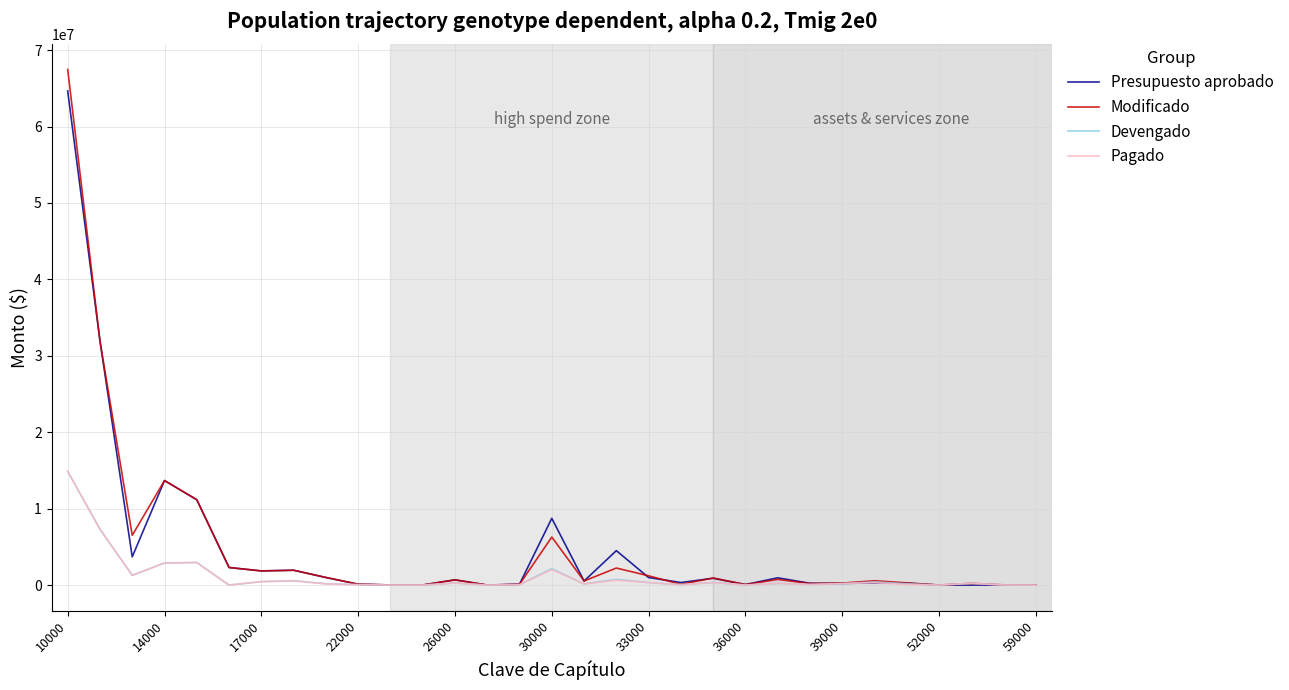

What is the lowest value of the Modificado series?

1400.0